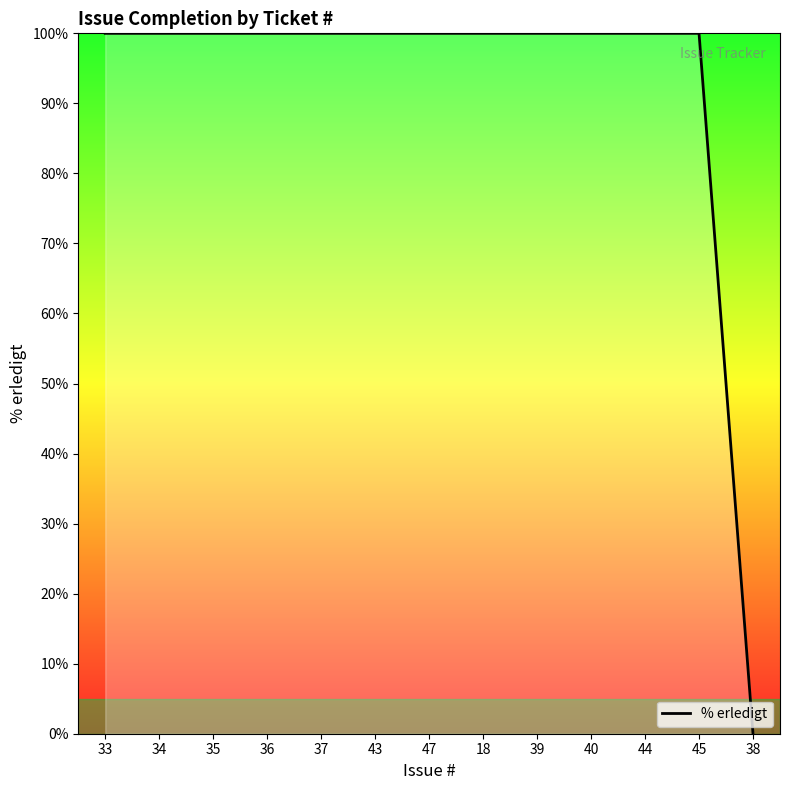

How many positive values are there?

12